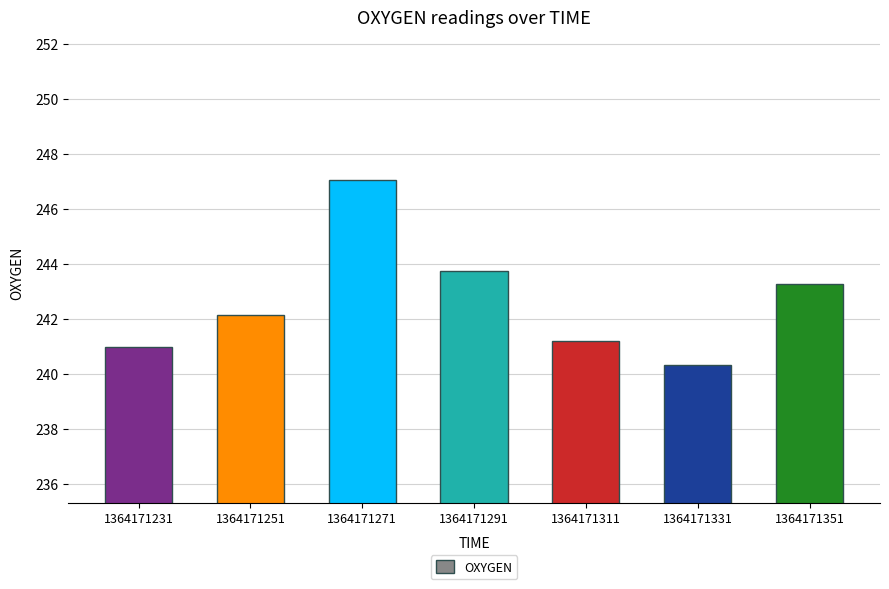

Approximately how many times larger is the value at 1364171311 compared to 1364171231?

1.0